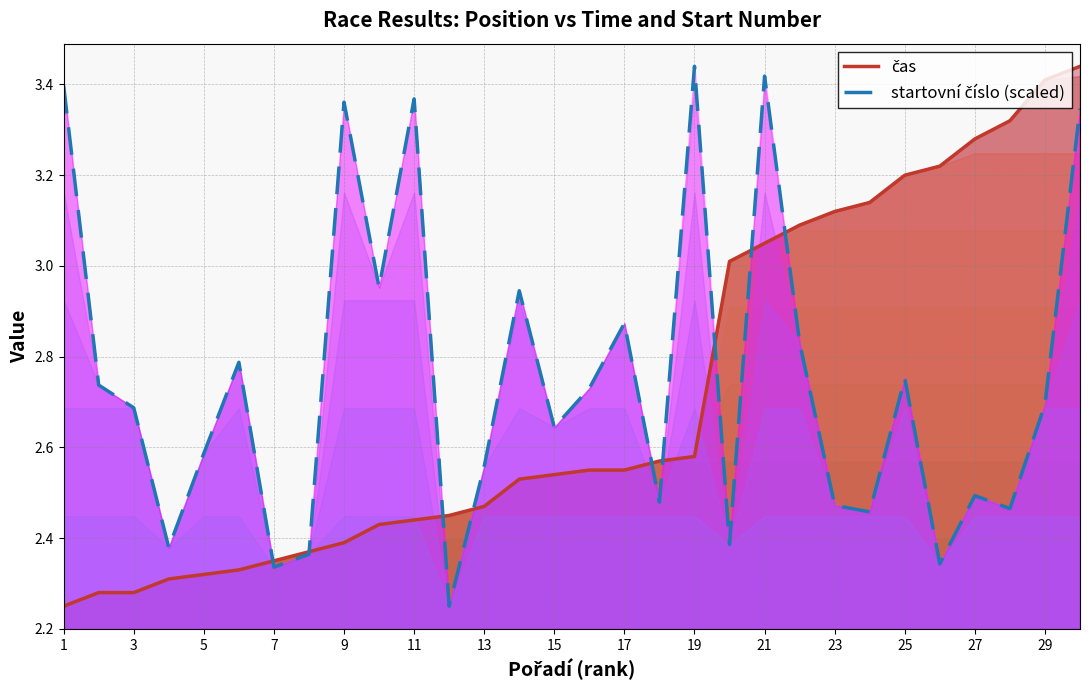

Which label corresponds to the smallest value in the chart?

1